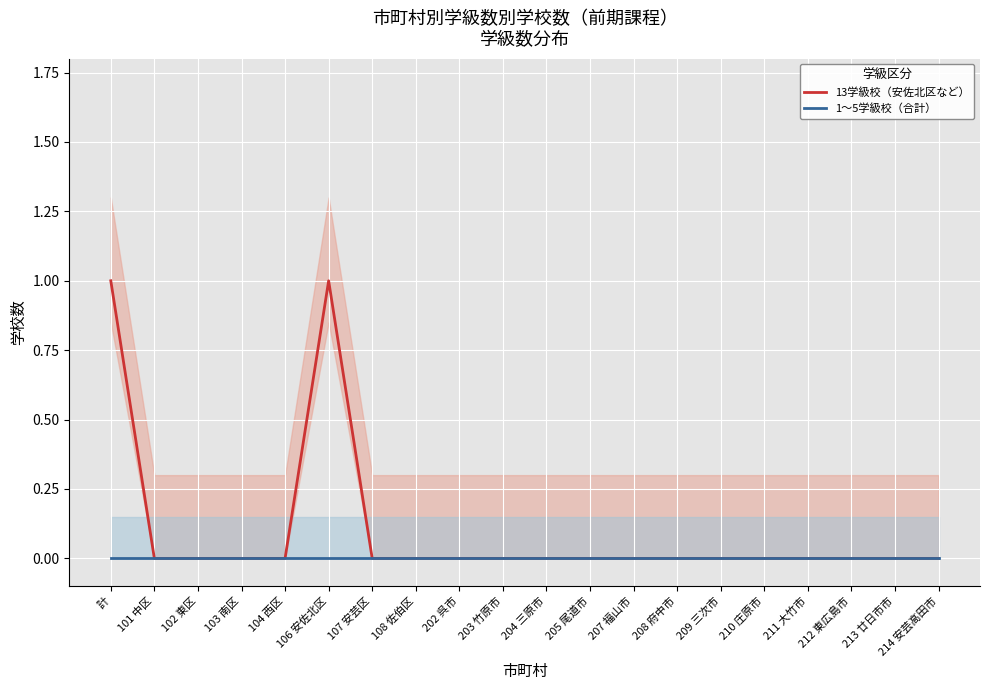

List the series in order of their peak value, lowest first.

1～5学級校（合計）, 13学級校（安佐北区など）